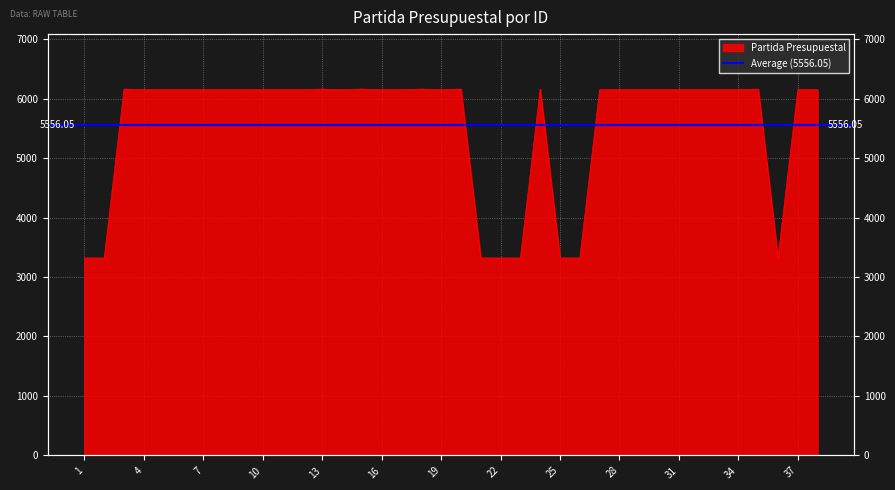

Reading left to right, list all the values displayed in this chart.

1=3320	2=3320	3=6160	4=6150	5=6150	6=6150	7=6150	8=6150	9=6150	10=6150	11=6150	12=6150	13=6160	14=6150	15=6160	16=6150	17=6150	18=6160	19=6150	20=6160	21=3320	22=3320	23=3320	24=6160	25=3320	26=3320	27=6150	28=6150	29=6150	30=6150	31=6150	32=6150	33=6150	34=6150	35=6160	36=3320	37=6150	38=6150